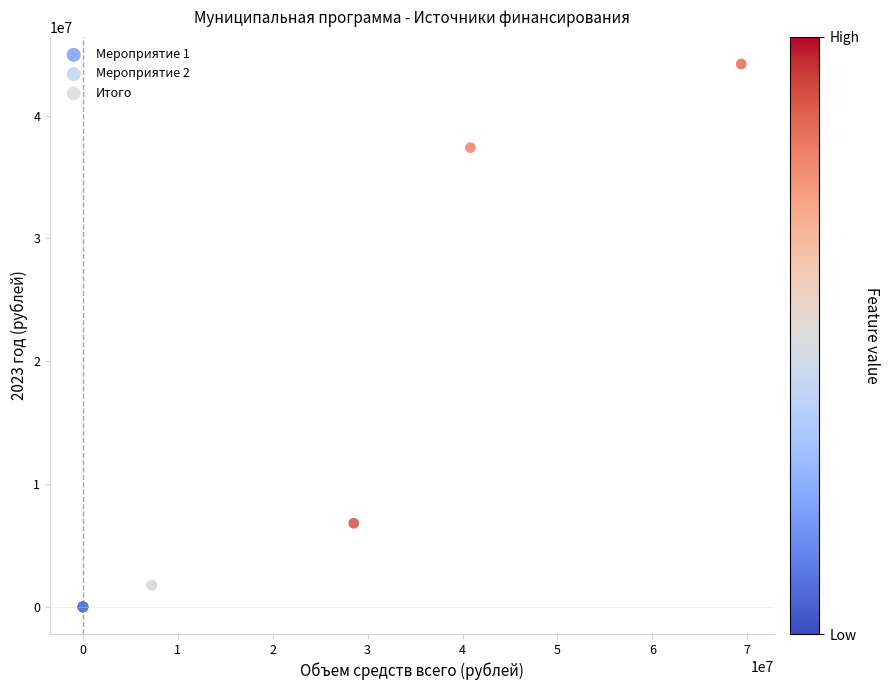

Which series has the widest spread of Y values?

Итого